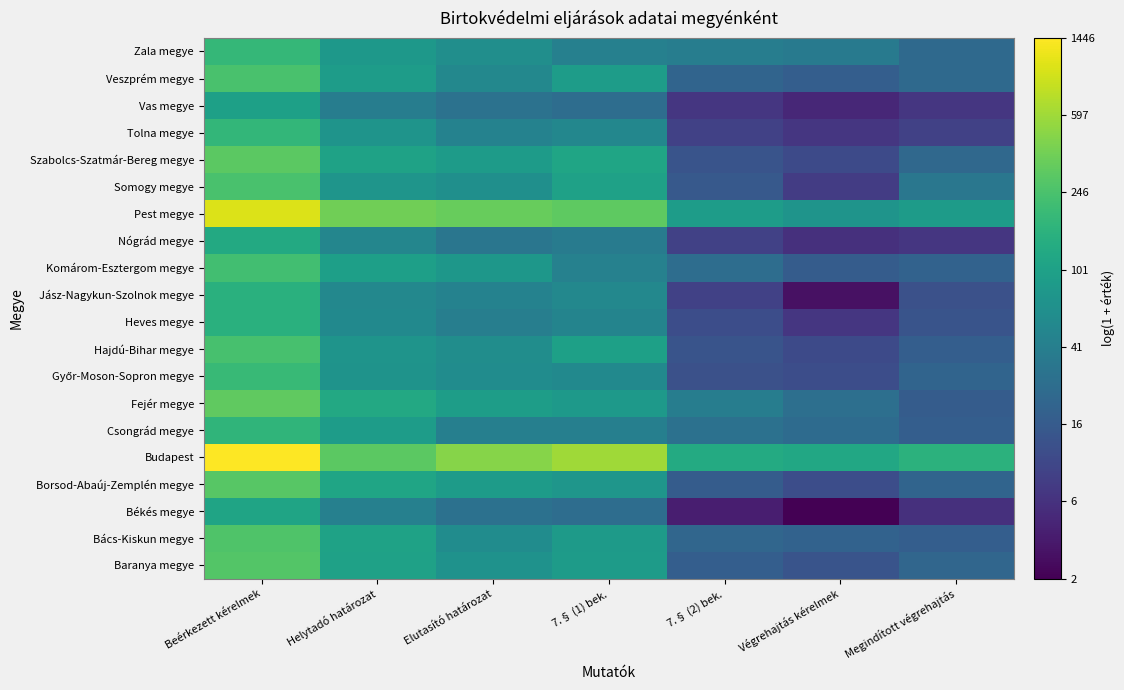

At Végrehajtás kérelmek, list the series in order from largest to smallest.

Budapest, Pest megye, Zala megye, Fejér megye, Csongrád megye, Bács-Kiskun megye, Veszprém megye, Komárom-Esztergom megye, Baranya megye, Borsod-Abaúj-Zemplén megye, Győr-Moson-Sopron megye, Hajdú-Bihar megye, Szabolcs-Szatmár-Bereg megye, Somogy megye, Heves megye, Tolna megye, Nógrád megye, Vas megye, Jász-Nagykun-Szolnok megye, Békés megye